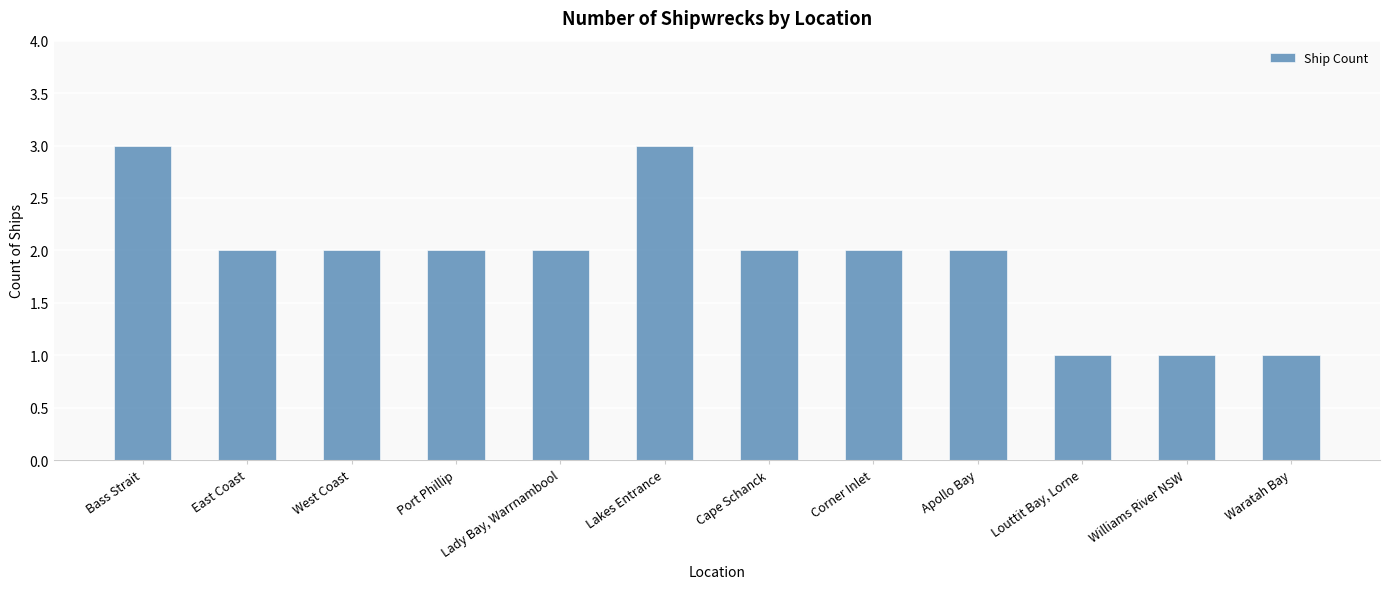

The chart shows a value of 1 at Corner Inlet. True or false?

False